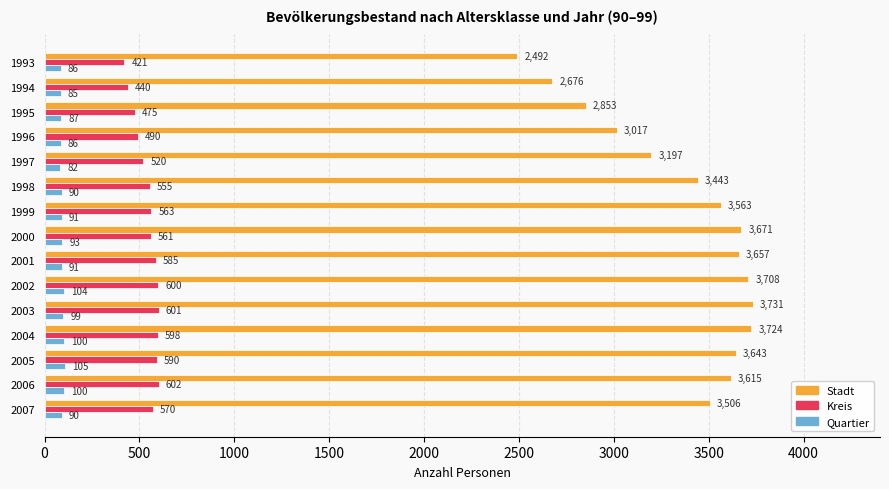

Rank the series by their maximum value, from lowest to highest.

Quartier, Kreis, Stadt